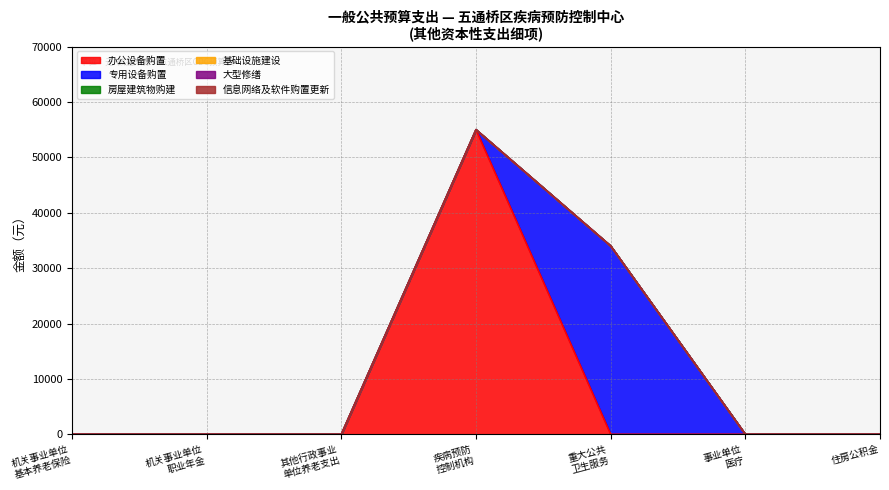

True or false: 办公设备购置 and 信息网络及软件购置更新 cross at least once.

False